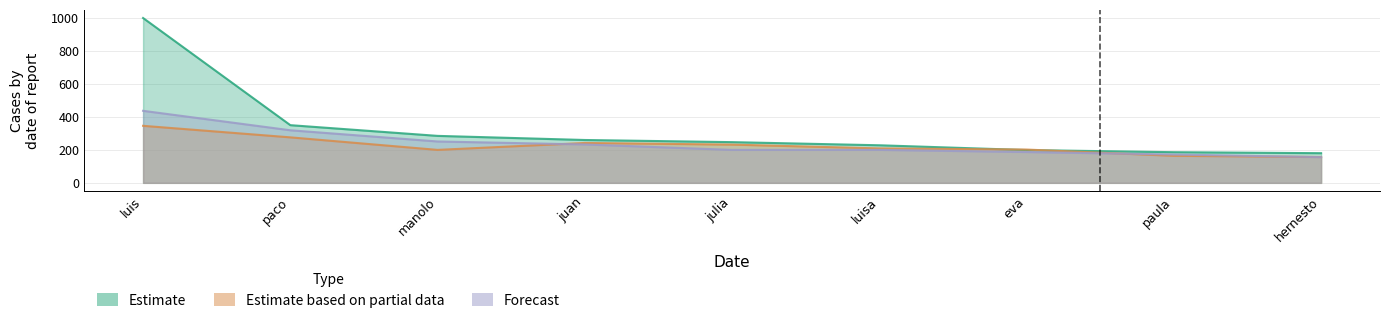

Rank the series by their maximum value, from lowest to highest.

Estimate based on partial data, Forecast, Estimate